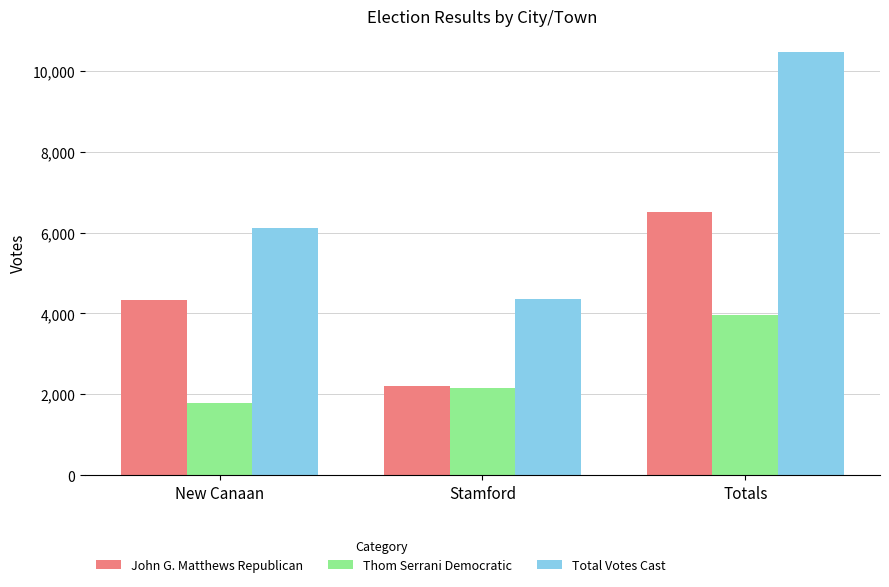

What is the label of the 3rd bar from the left?

Totals